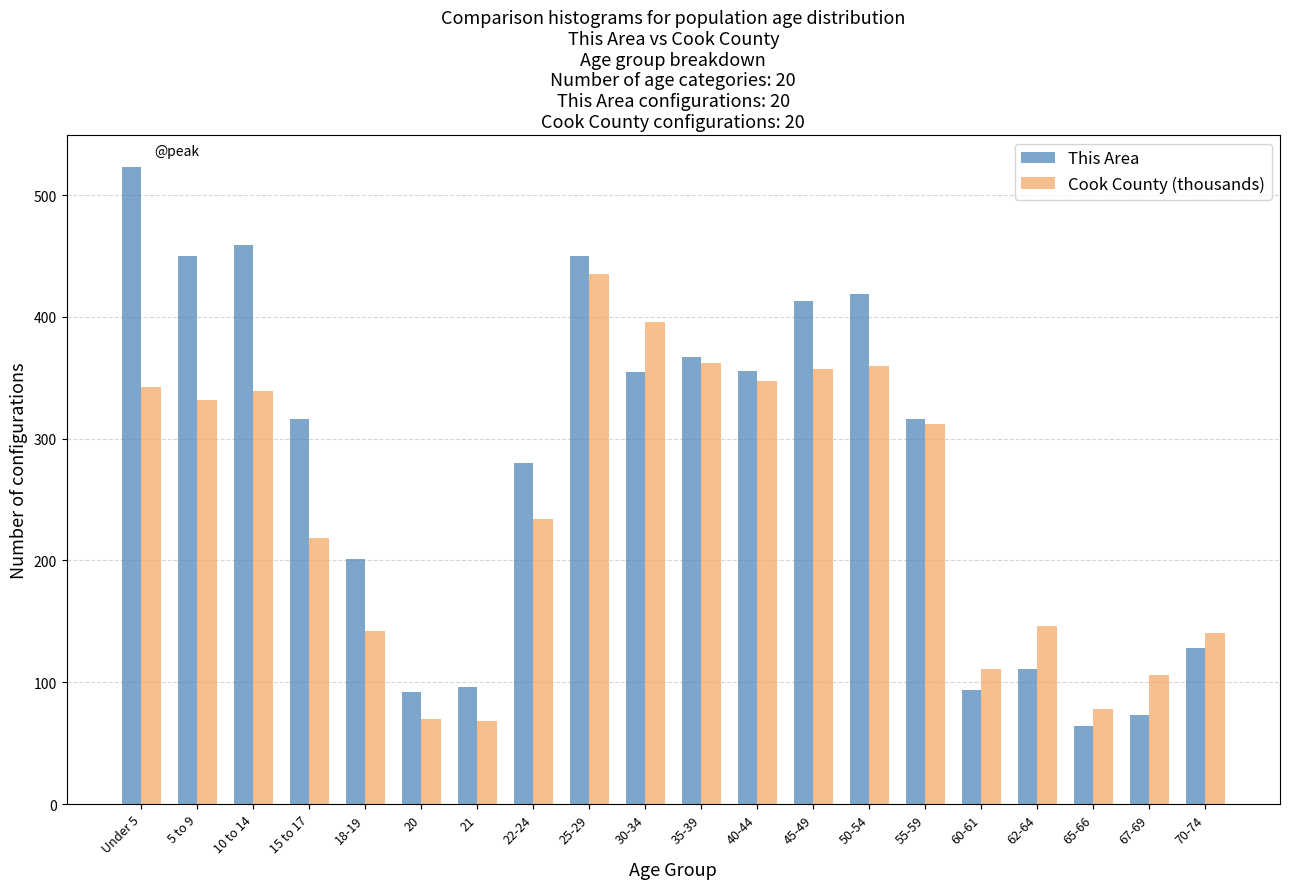

Which series has the widest spread of values?

This Area